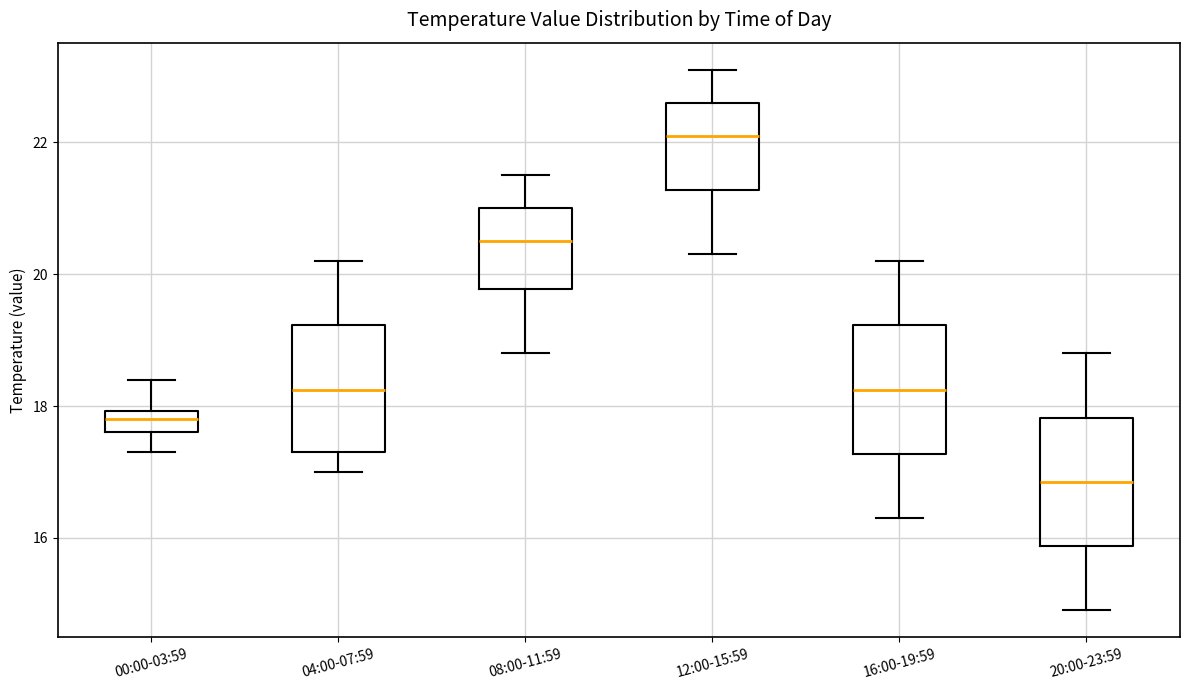

Reading left to right, read every box against the y-axis: the position of its median line, the range the box covers, and the ends of its whiskers. The values are not printed on the chart, so give them approximately, as read against the axis.

00:00-03:59: median 17.8, box 17.6 to 18.0, whiskers 17.4 to 18.4
04:00-07:59: median 18.2, box 17.4 to 19.2, whiskers 17.0 to 20.2
08:00-11:59: median 20.6, box 19.8 to 21.0, whiskers 18.8 to 21.6
12:00-15:59: median 22.2, box 21.2 to 22.6, whiskers 20.4 to 23.2
16:00-19:59: median 18.2, box 17.2 to 19.2, whiskers 16.4 to 20.2
20:00-23:59: median 16.8, box 15.8 to 17.8, whiskers 15.0 to 18.8